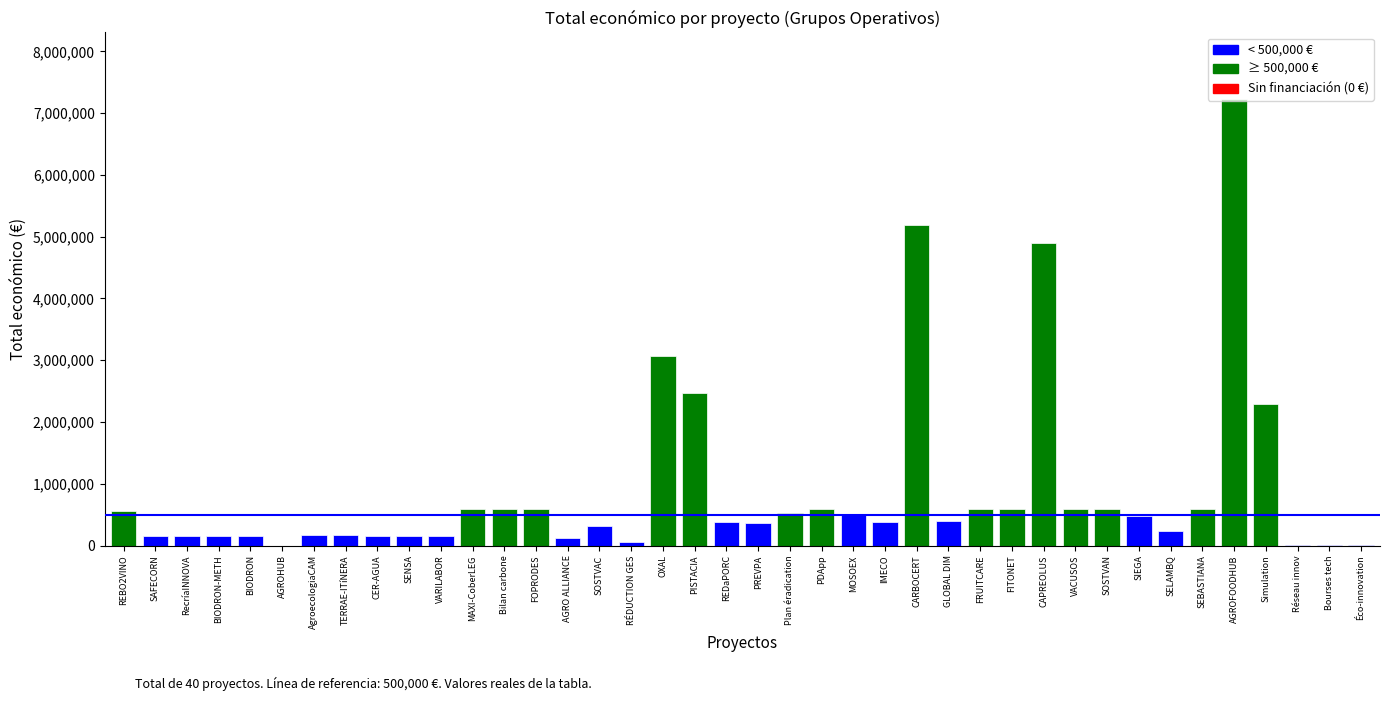

What is the sum of the values at CER-AGUA and TERRAE-ITíNERA?

315000